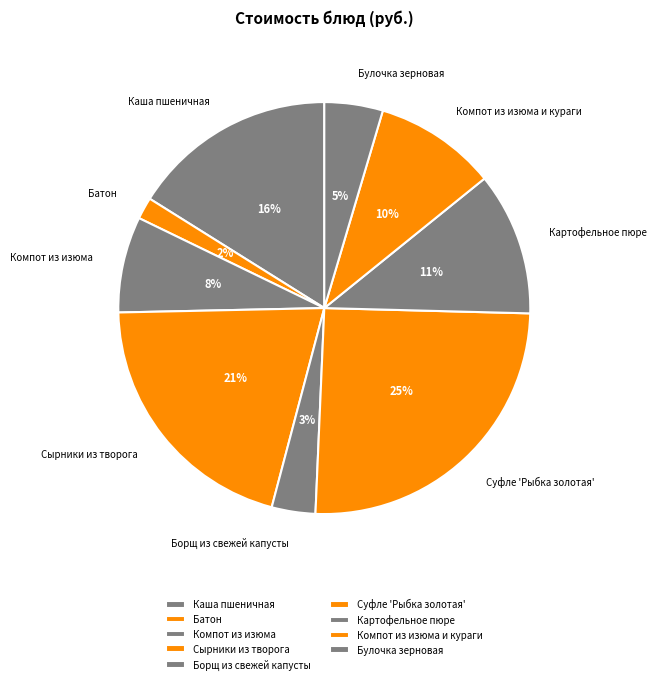

Which category has the biggest portion of the pie?

Суфле 'Рыбка золотая'